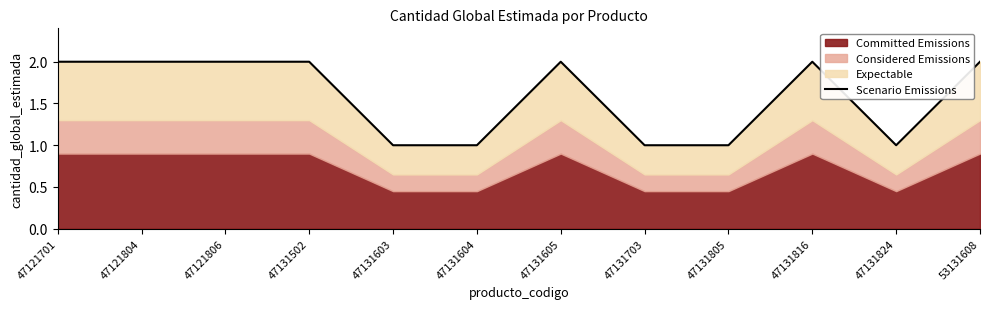

Where is the first local maximum?

47131605